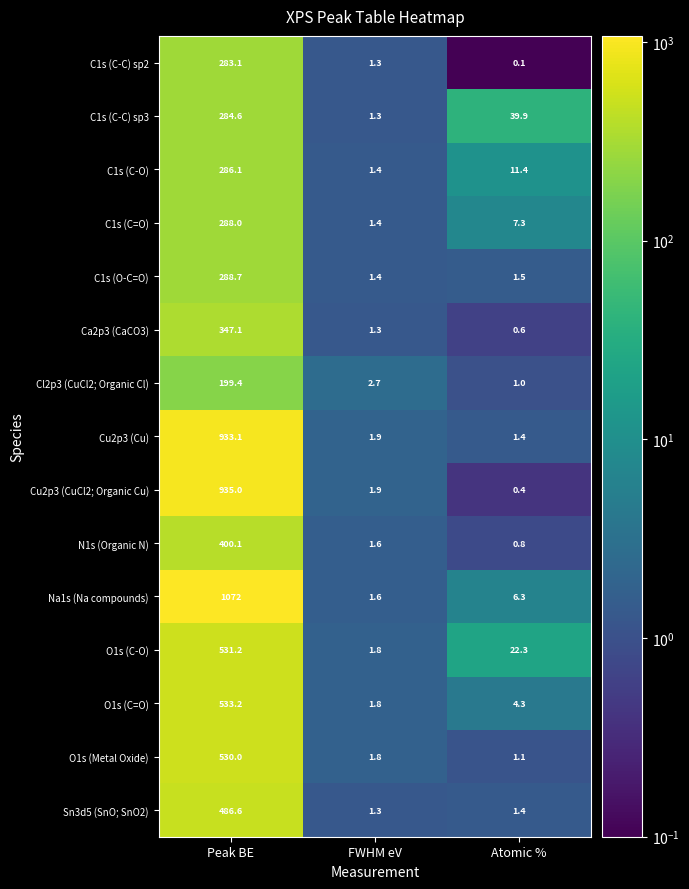

Rank the series by their maximum value, from highest to lowest.

Na1s (Na compounds), Cu2p3 (CuCl2; Organic Cu), Cu2p3 (Cu), O1s (C=O), O1s (C-O), O1s (Metal Oxide), Sn3d5 (SnO; SnO2), N1s (Organic N), Ca2p3 (CaCO3), C1s (O-C=O), C1s (C=O), C1s (C-O), C1s (C-C) sp3, C1s (C-C) sp2, Cl2p3 (CuCl2; Organic Cl)